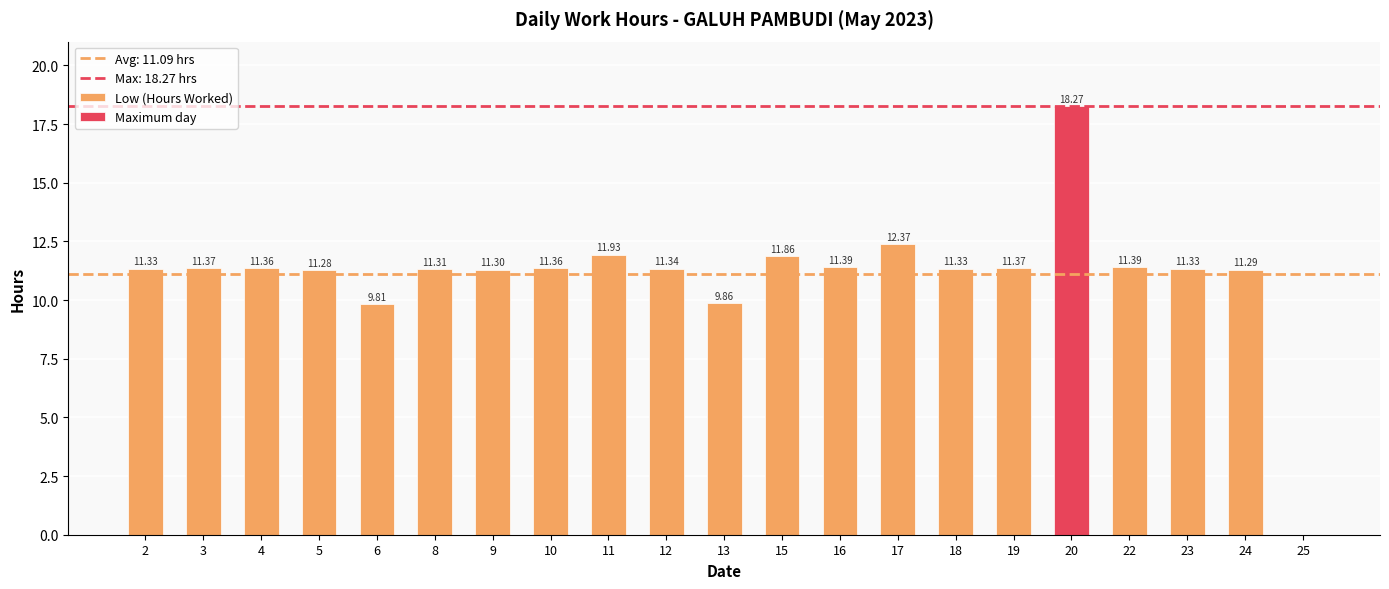

Rank the categories by value from highest to lowest.

20, 17, 11, 15, 16, 22, 3, 19, 4, 10, 12, 2, 18, 23, 8, 9, 24, 5, 13, 6, 25